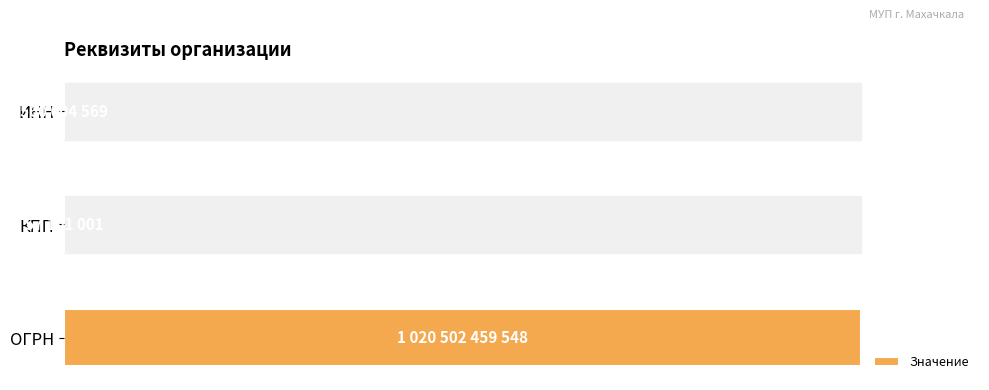

Are the bars horizontal?

Yes